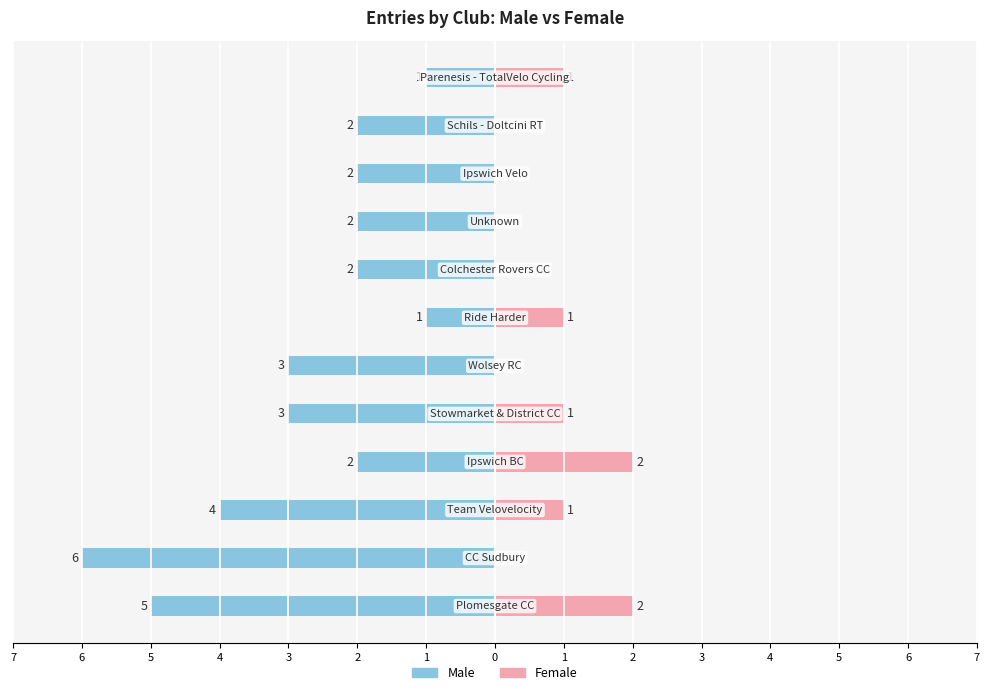

Where is Female nearest to the value 1?

3